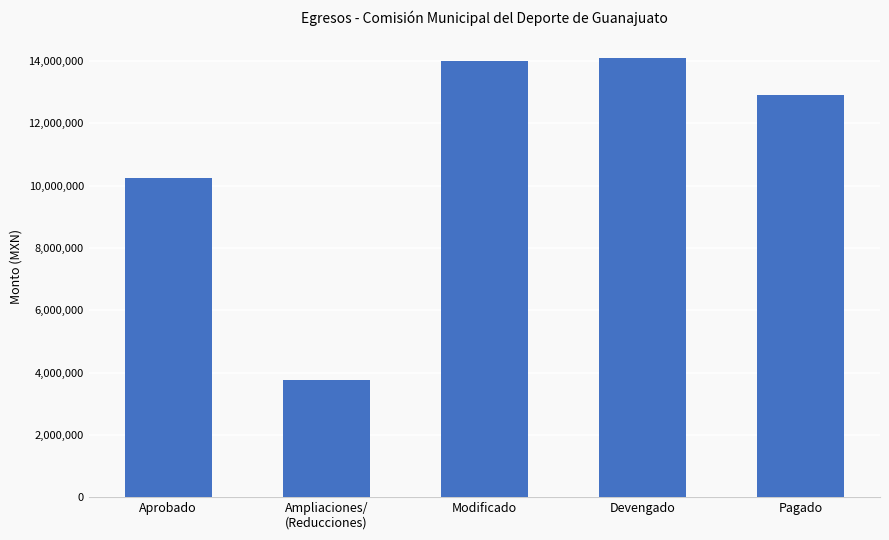

What is the difference between the values at Pagado and Ampliaciones/
(Reducciones)?

9157107.2